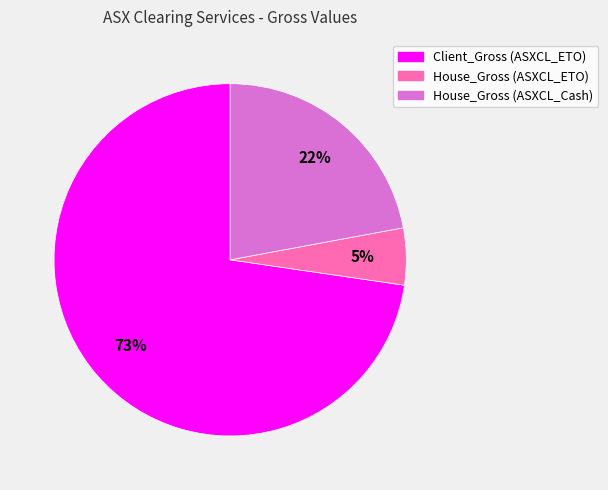

What is the smallest slice in the pie chart?

House_Gross (ASXCL_ETO)